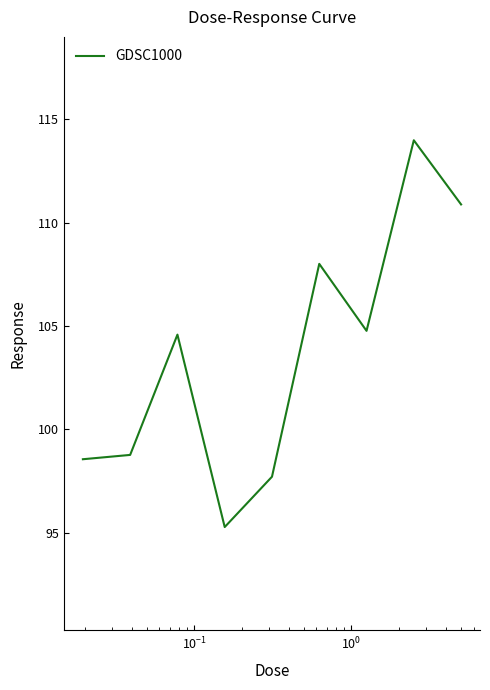

What is the difference between the maximum and second lowest values?

16.3